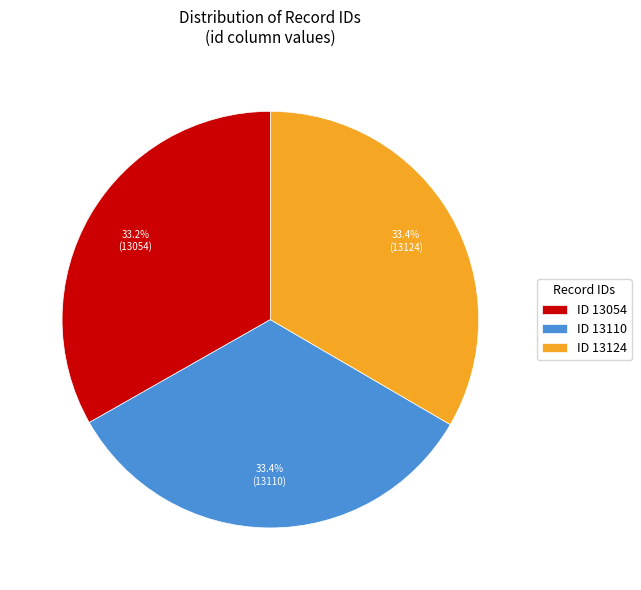

Does ID 13124 represent more than half of the total?

No